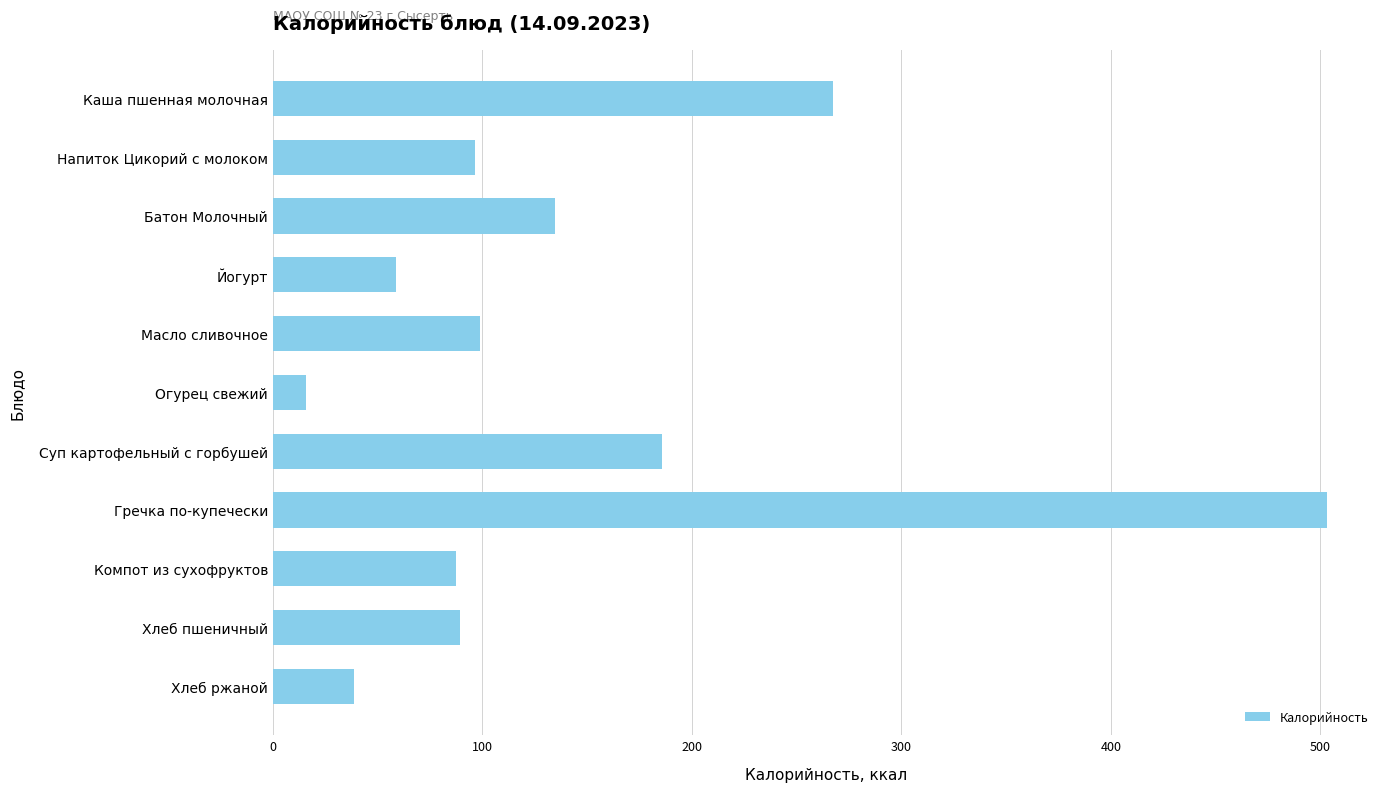

The value at Йогурт is 39.0. True or false?

False